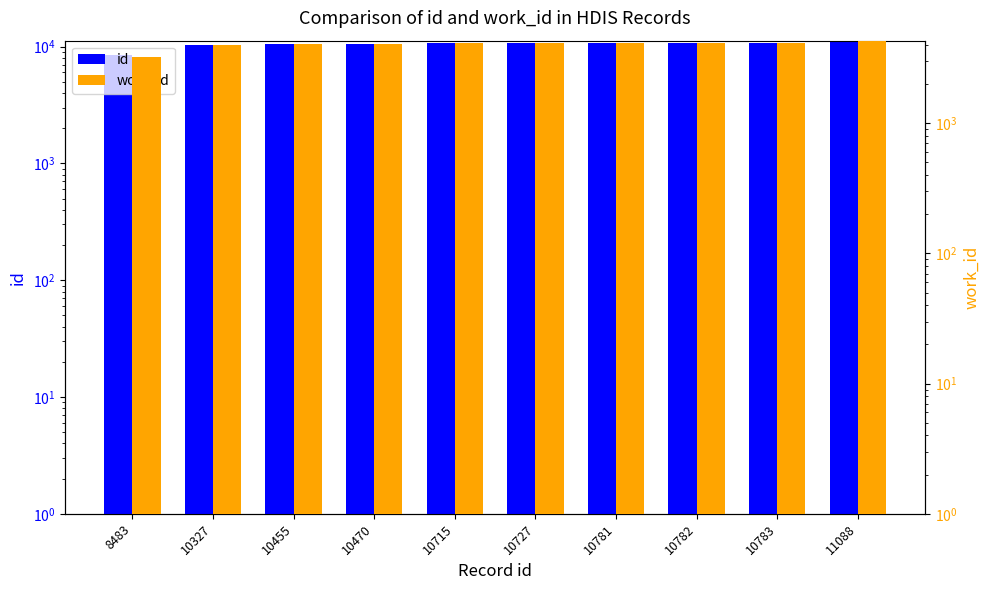

Which series has the largest total across all categories?

id